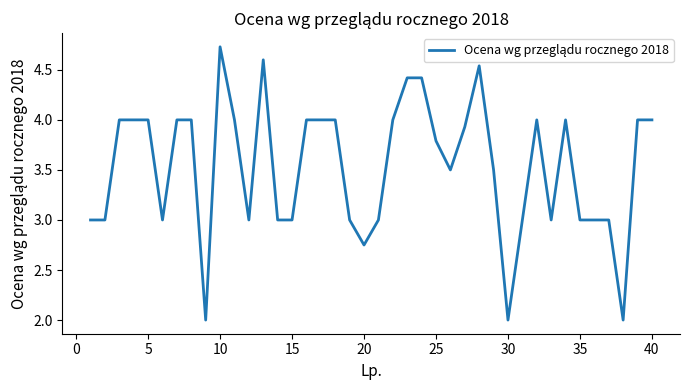

True or false: the data has more than 2 interior local peaks.

True